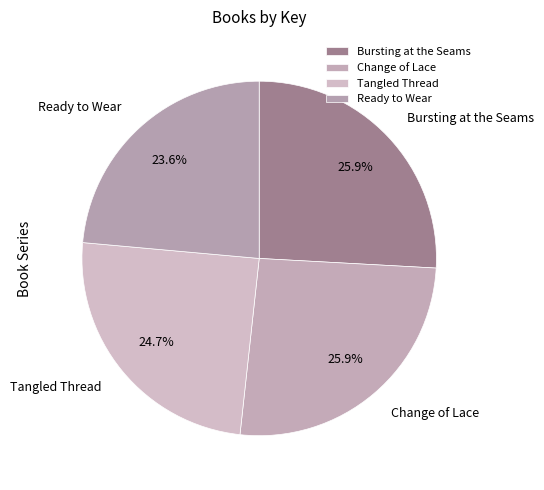

Which slice is the smallest?

Ready to Wear